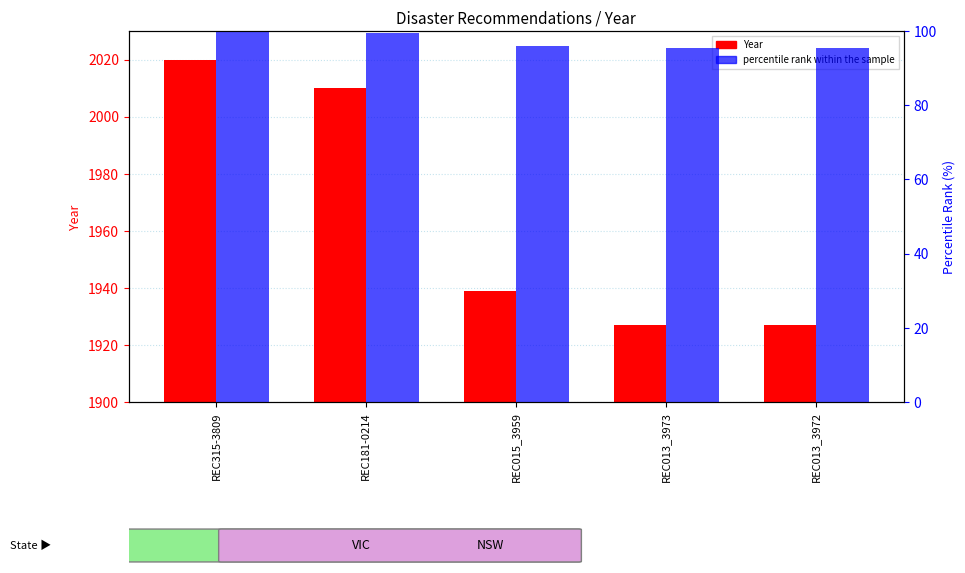

What is the label of the 5th bar from the right?

REC315-3809